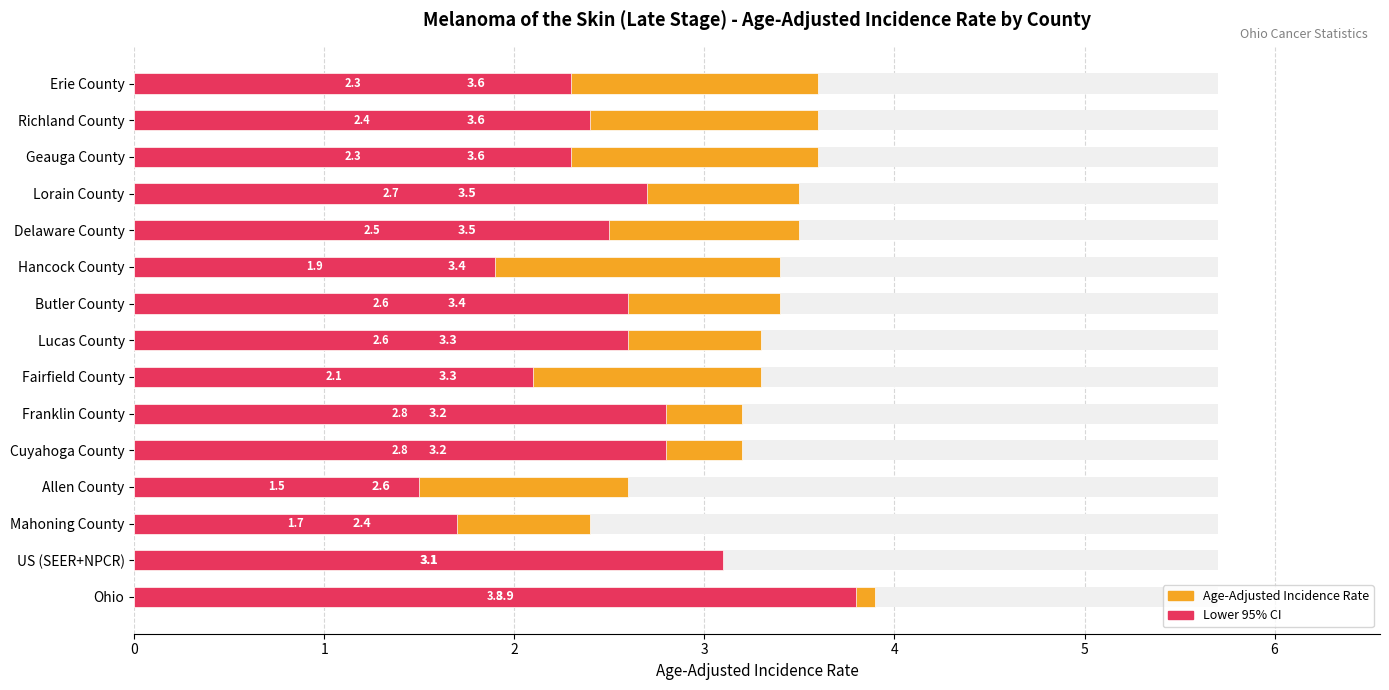

What is the value of the Age-Adjusted Incidence Rate bar at the 12th from the left?

3.5